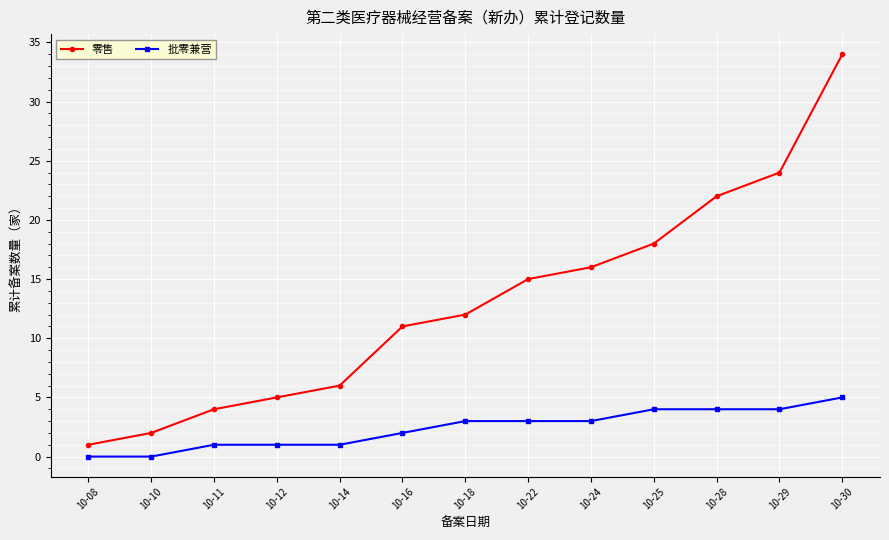

Does the chart display data point markers on the line(s)?

Yes